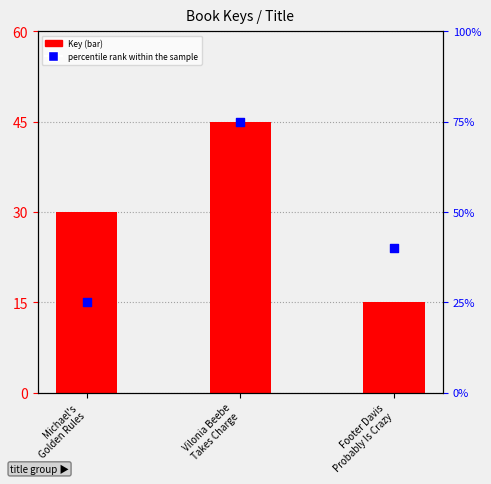

Is the value of percentile rank within the sample at Vilonia Beebe
Takes Charge greater than the value of Key at Michael's
Golden Rules?

Yes